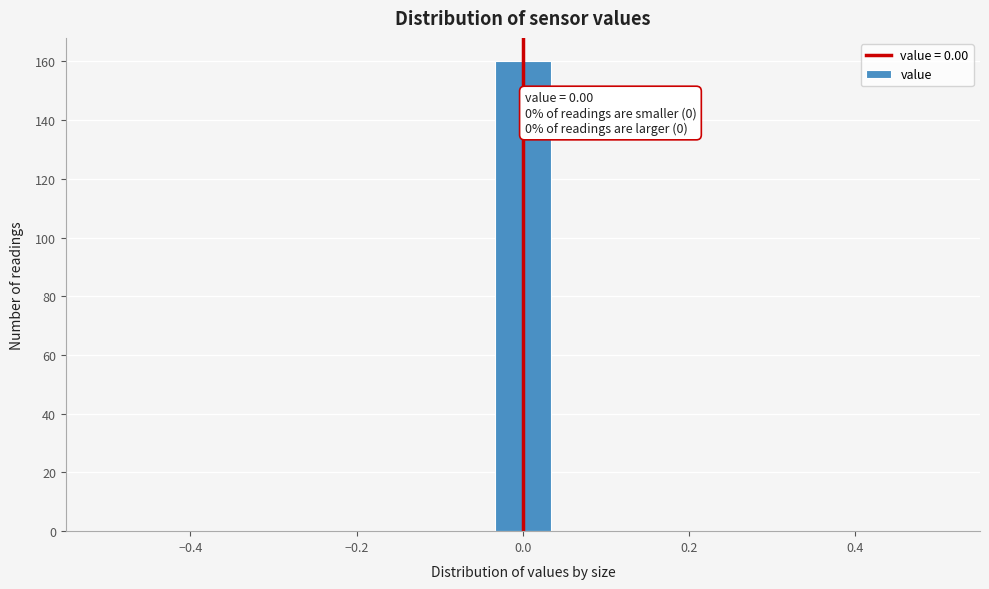

Read against the x-axis, roughly where is the centre of the tallest bar?

0.00